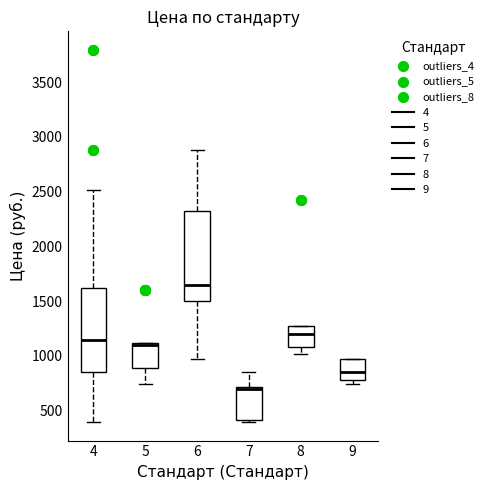

Reading left to right, transcribe this box plot: for each box, give where its median line is, the range the box spans, and where its two whiskers end, as read against the y-axis. The values are not printed on the chart, so give them approximately, as read against the axis.

4: median 1150, box 850 to 1600, whiskers 400 to 2500
5: median 1100 (just below the box's upper edge), box 900 to 1100, whiskers 750 to 1100
6: median 1650, box 1500 to 2300, whiskers 950 to 2900
7: median 700 (just below the box's upper edge), box 400 to 700, whiskers 400 (just below the box's lower edge) to 850
8: median 1200, box 1100 to 1300, whiskers 1000 to 1300
9: median 850, box 800 to 950, whiskers 750 to 950